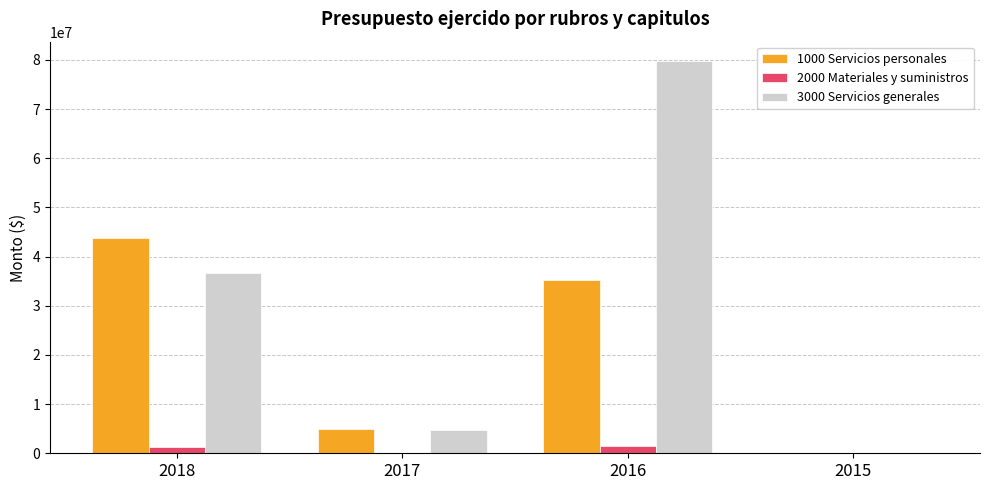

What is the sum of all 2000 Materiales y suministros values?

2941249.7